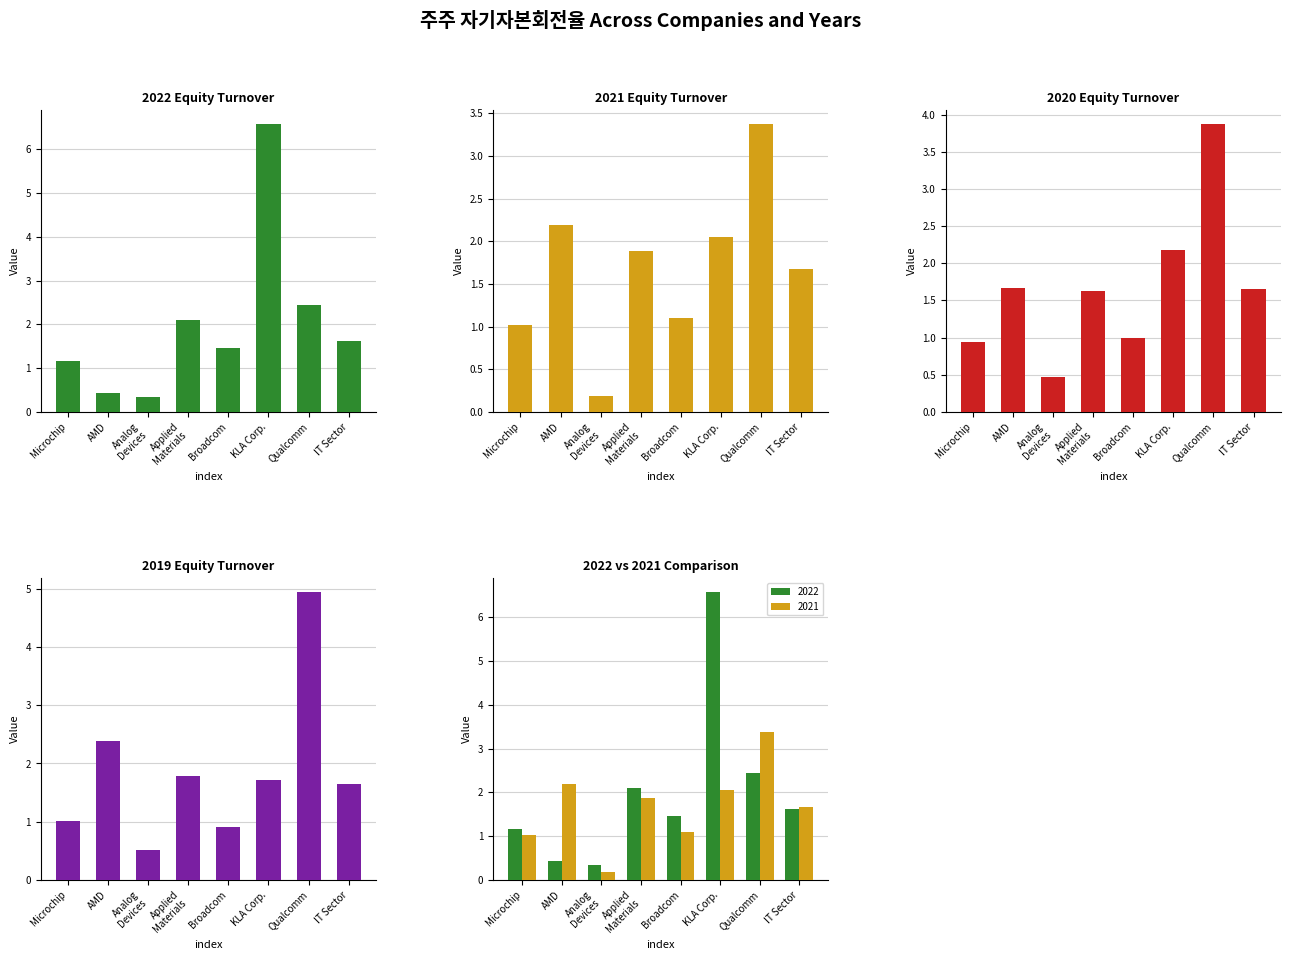

True or false: 2022 has a value of 1.4 at 9.

False